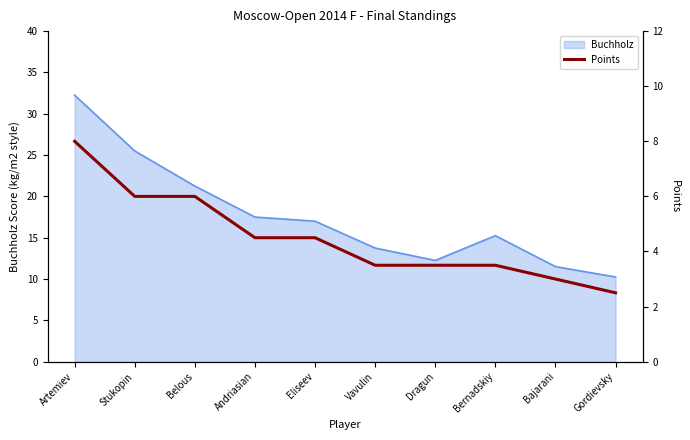

Which label corresponds to the largest value in the chart?

Artemiev